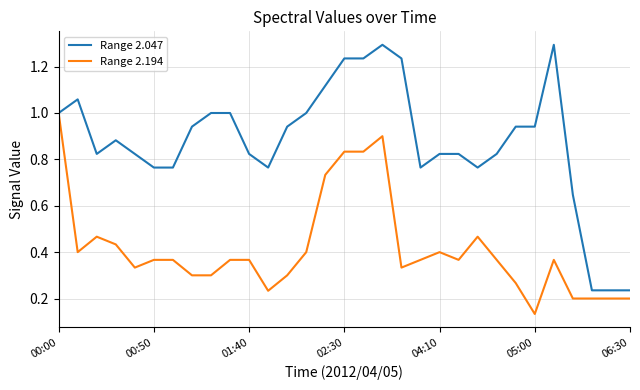

Rank the series by their average value, from highest to lowest.

Range 2.047, Range 2.194